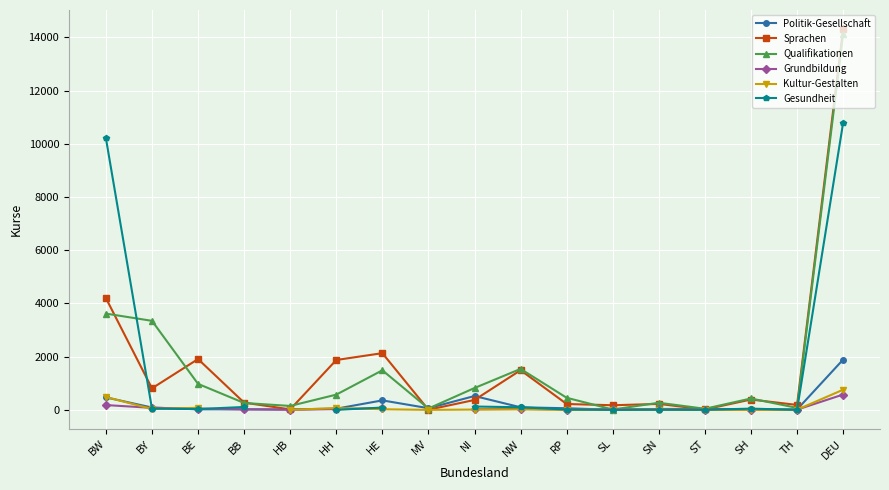

What is the approximate value of Grundbildung at HB?

5.0